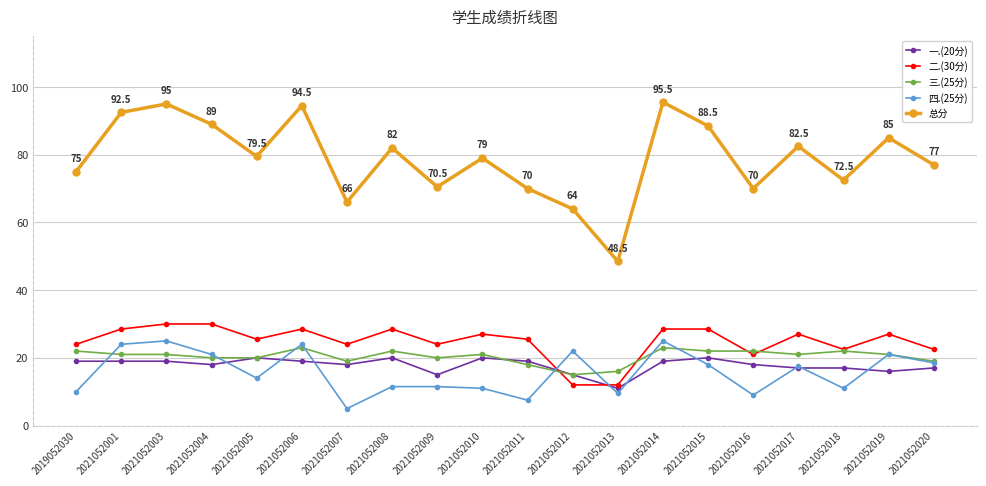

What is the total value across all series at 2021052020?

154.0